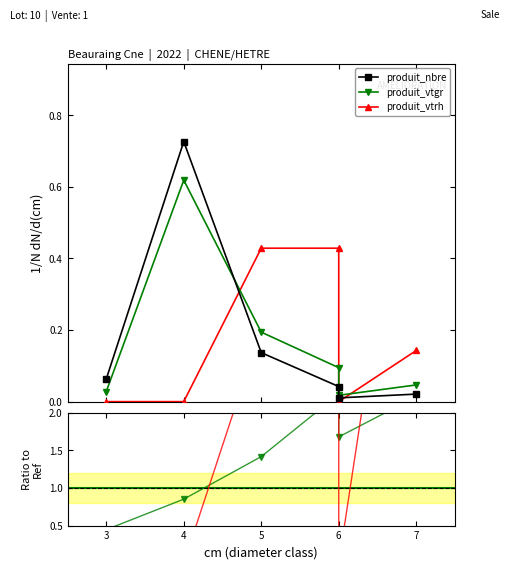

How many lines are shown in the chart?

3